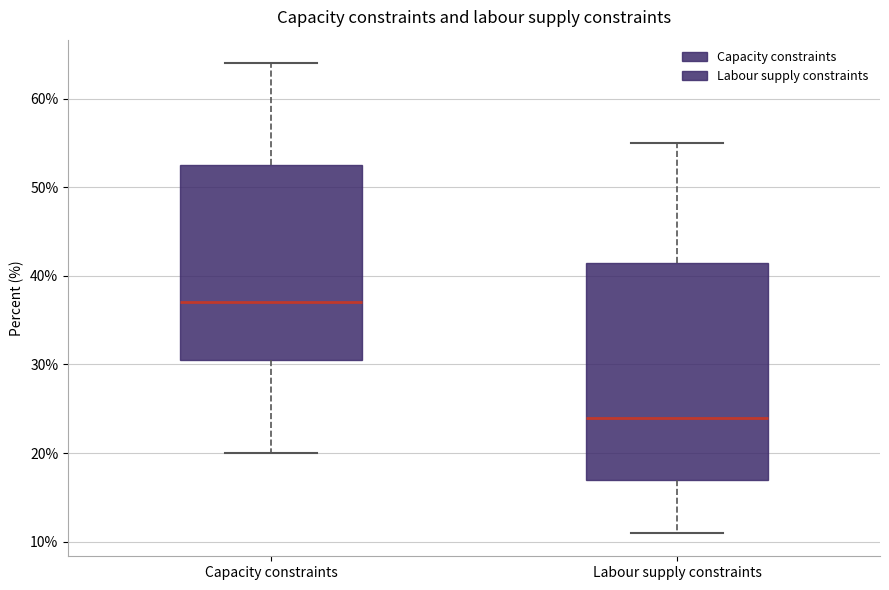

Which box has the highest median line?

Capacity constraints